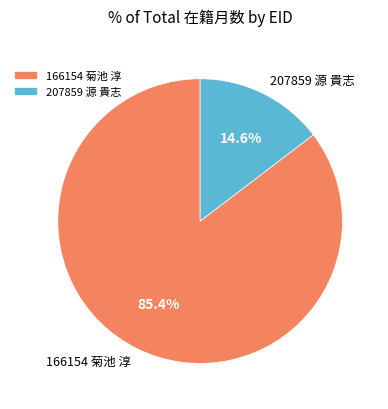

The 166154 菊池 淳 slice represents 75% of the pie. True or false?

False